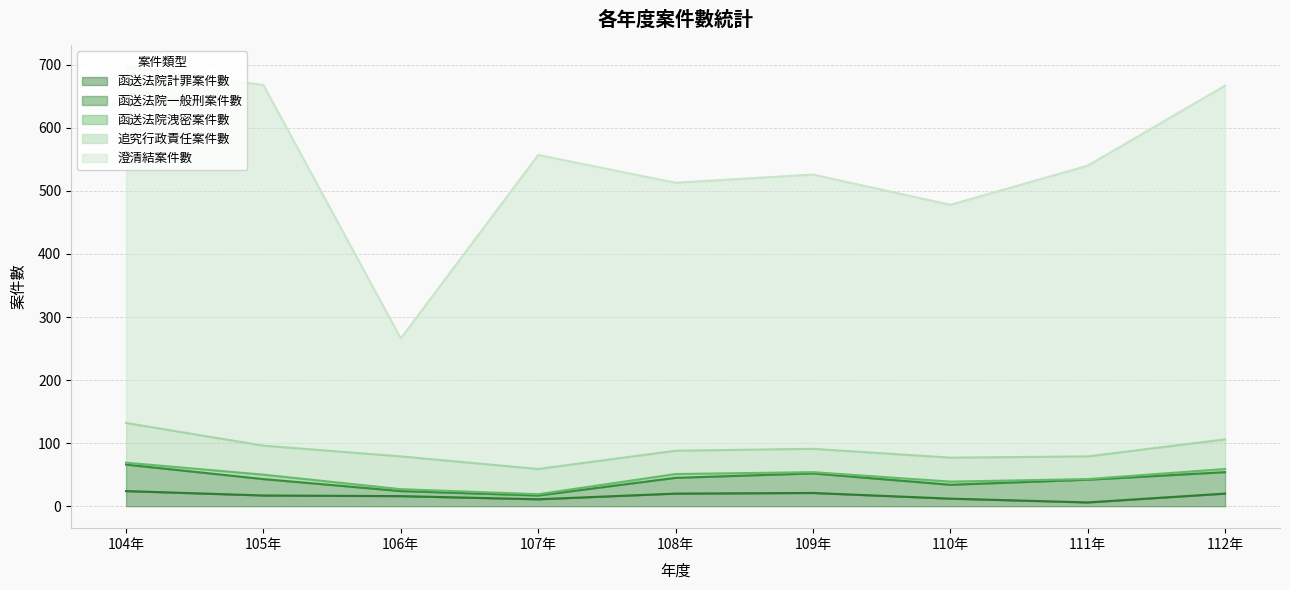

What is the value of the 函送法院計罪案件數 point at the 8th from the left?

6